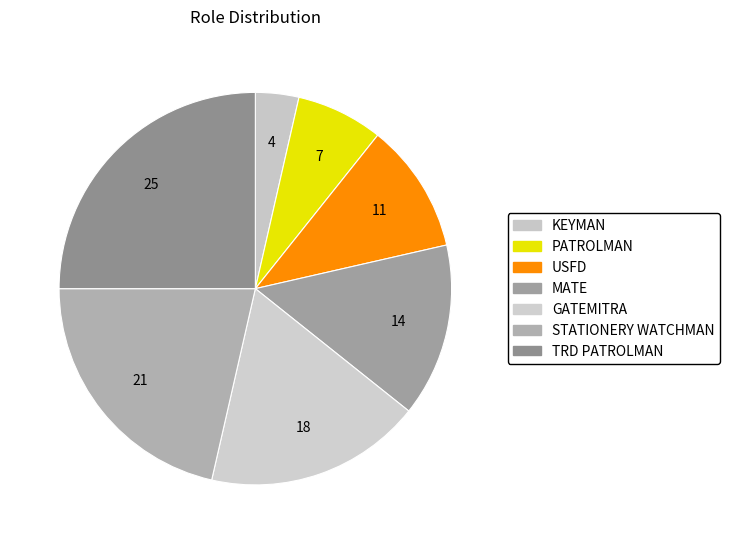

What is the total percentage of USFD and GATEMITRA?

28.6%